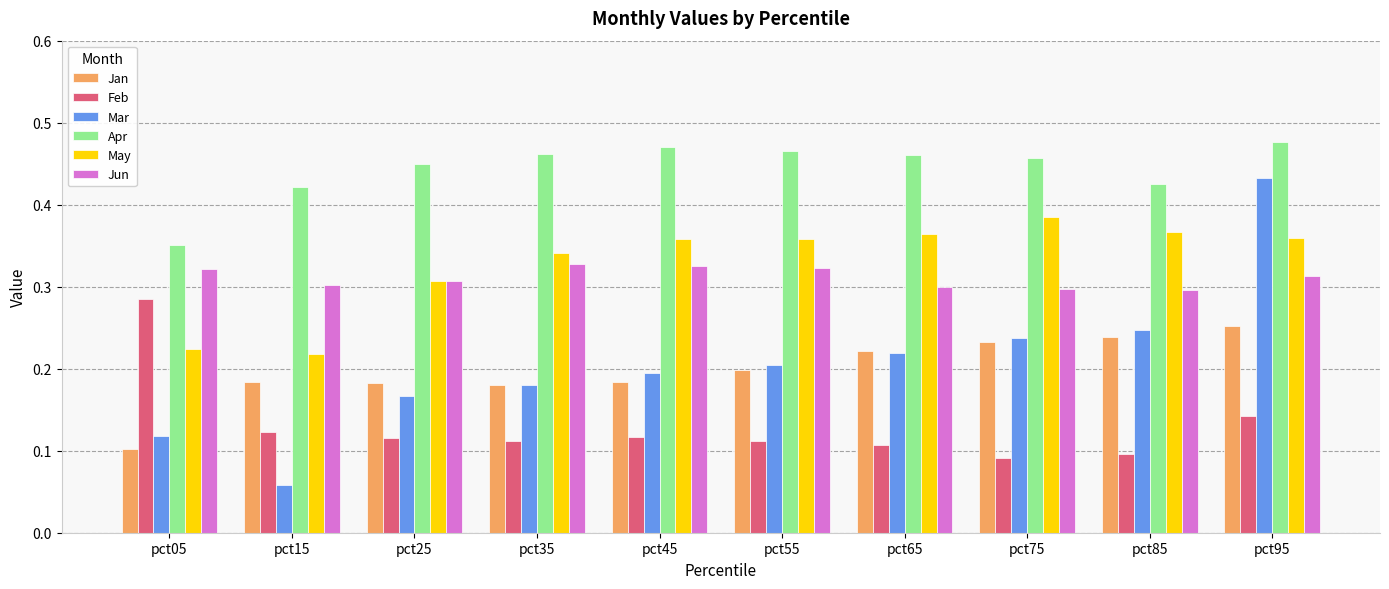

Which series has the widest spread of values?

Mar